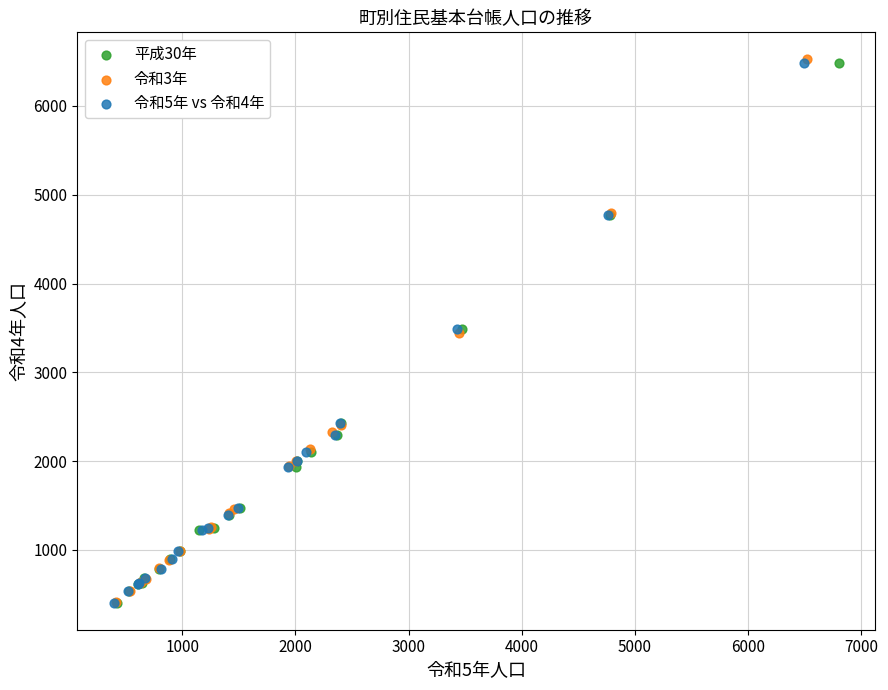

Which series has the largest Y range (max minus min)?

令和3年